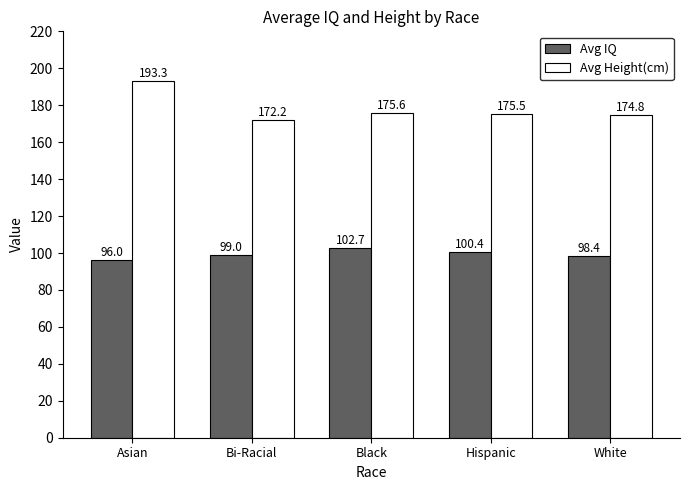

Which series has the largest total across all categories?

Avg Height(cm)